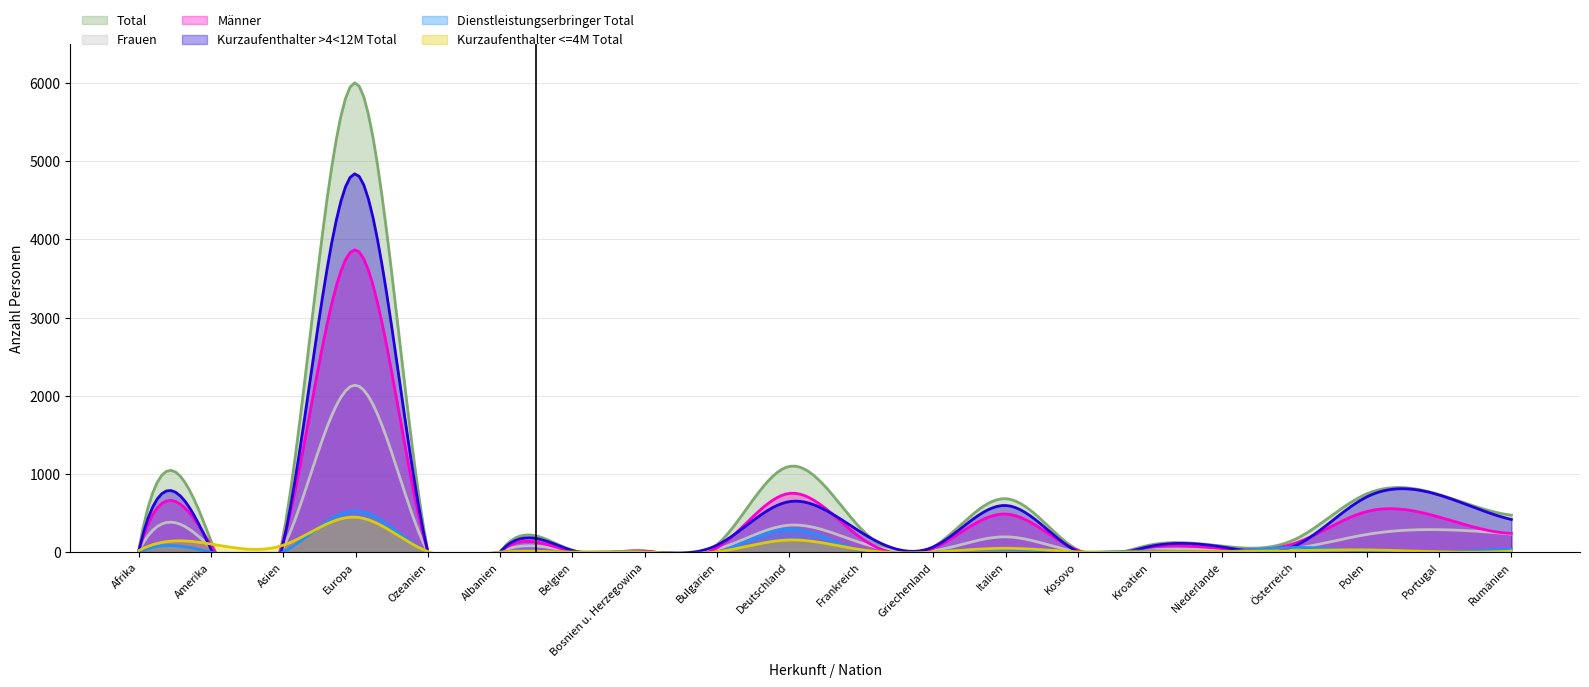

Is the value of Total at Polen greater than the value of Männer at Italien?

Yes